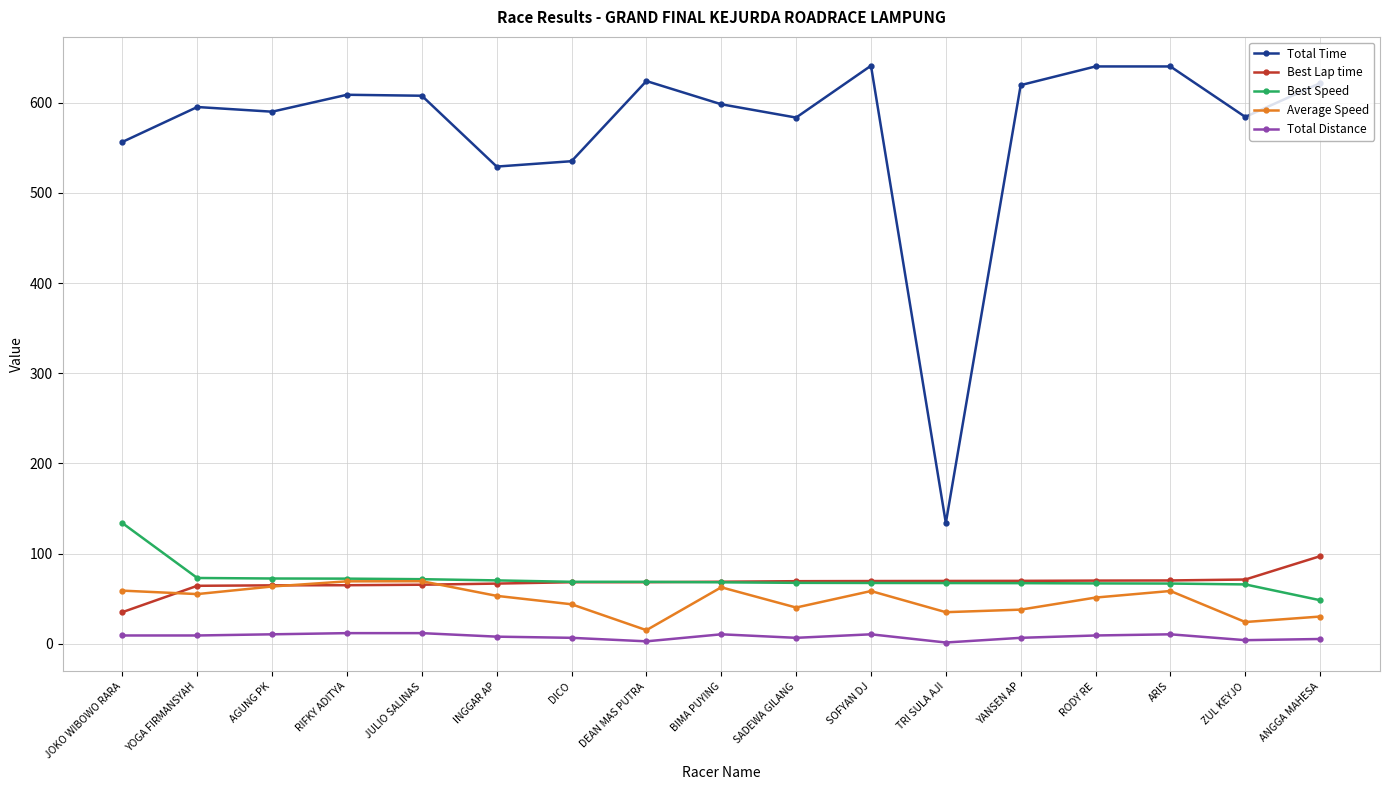

Does the chart display data point markers on the line(s)?

Yes